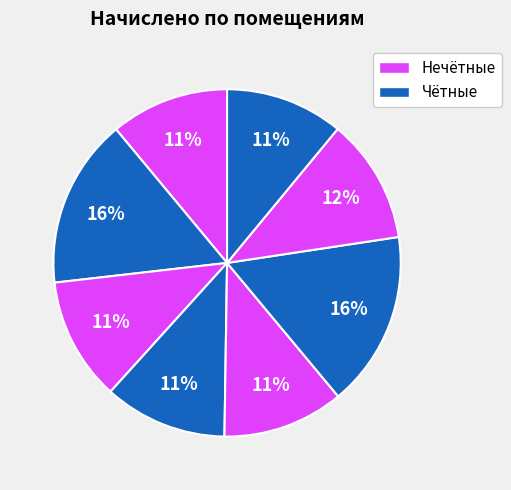

How many slices are in this pie chart?

8